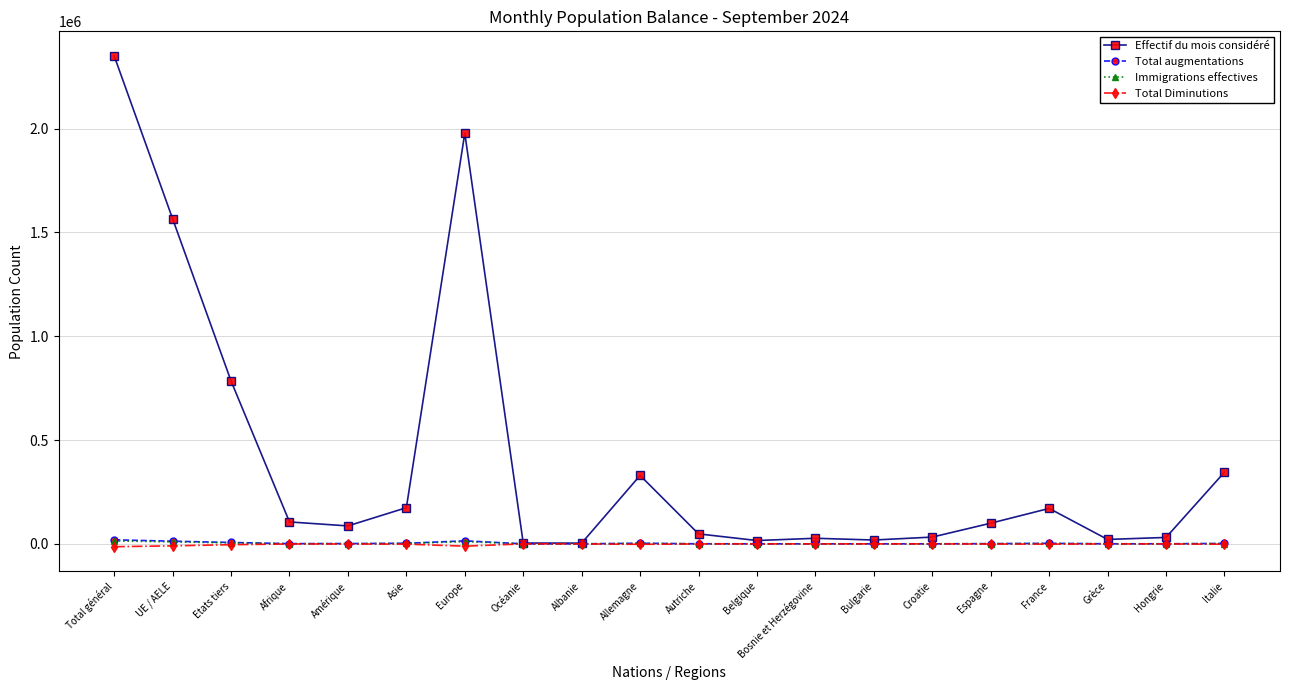

What is the greatest value displayed?

2350115